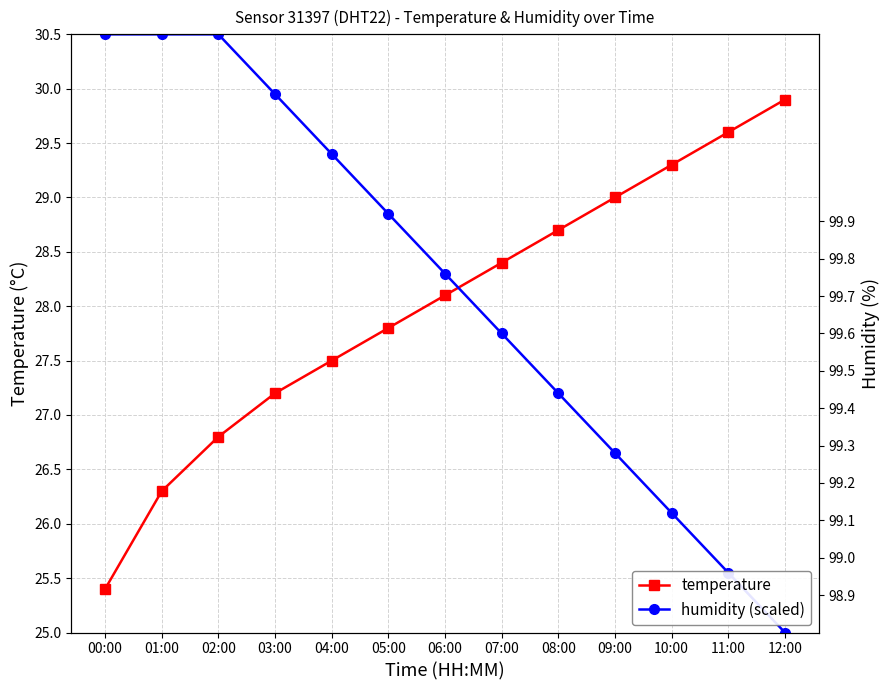

Between 08:00 and 09:00, which is larger?

09:00